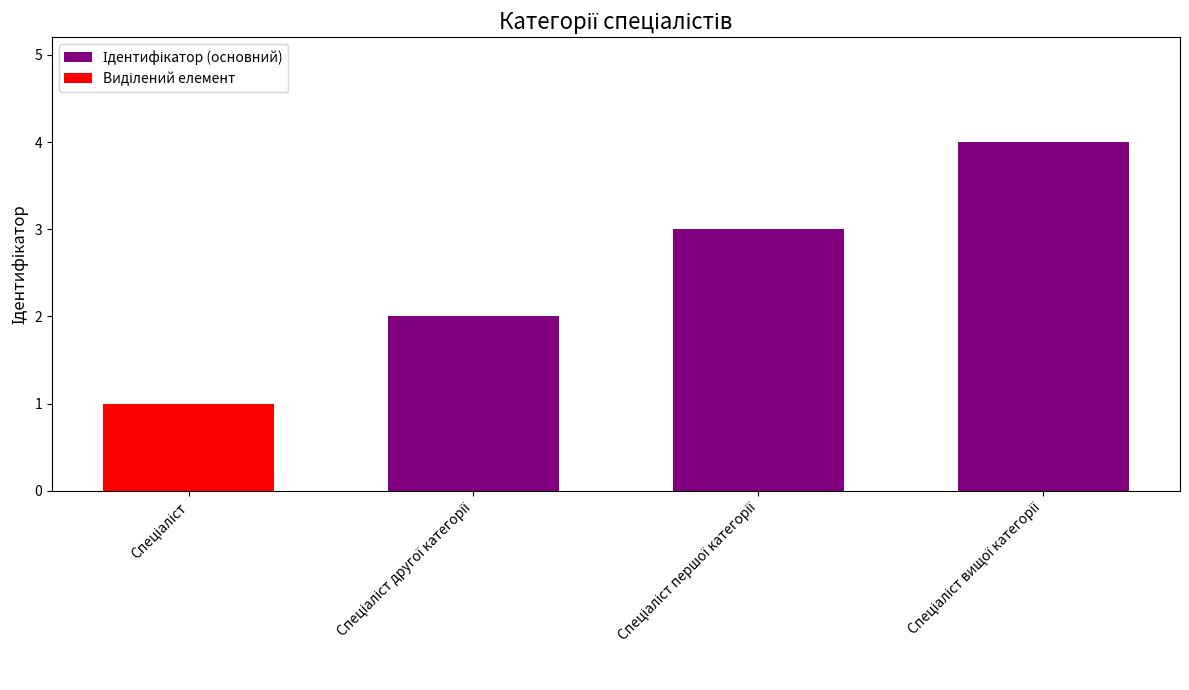

Reading left to right, extract all data points from this chart.

1	2	3	4